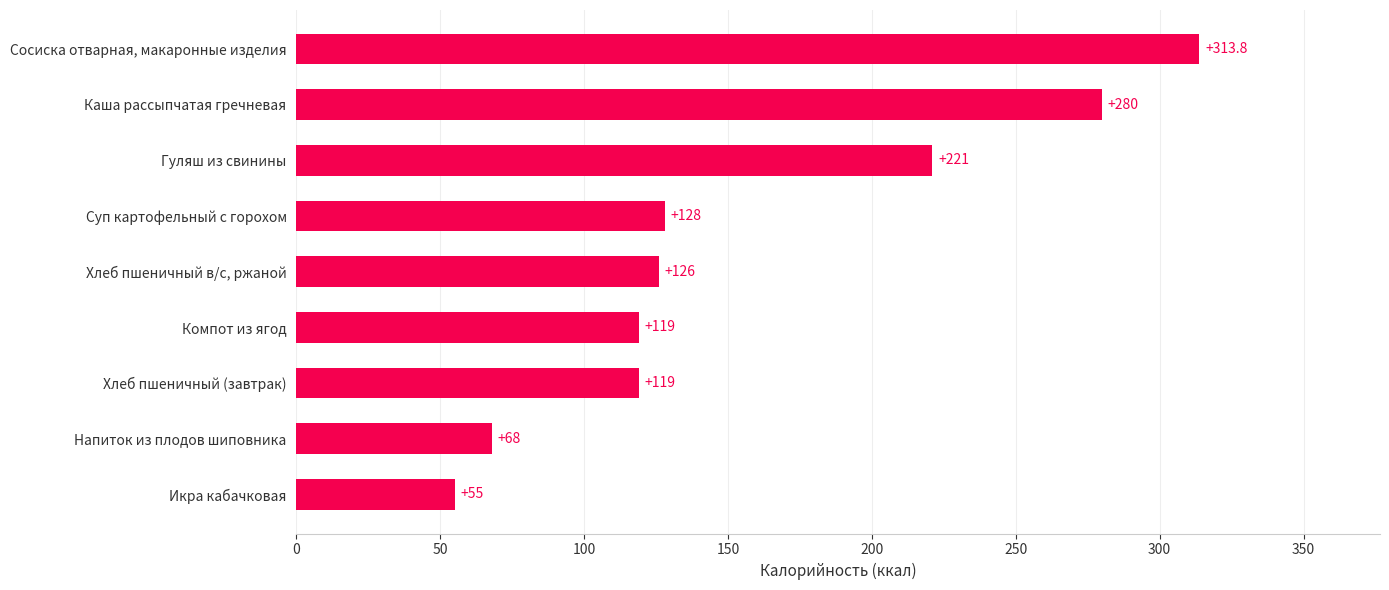

At which category does the chart reach its minimum across all series?

Икра кабачковая